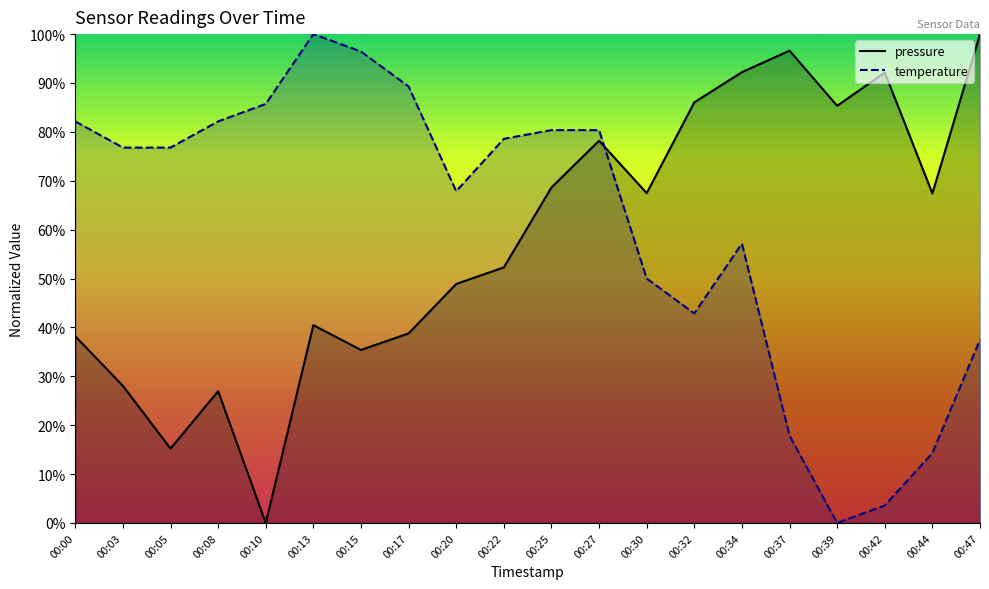

Which category has the lowest value across all series?

00:10